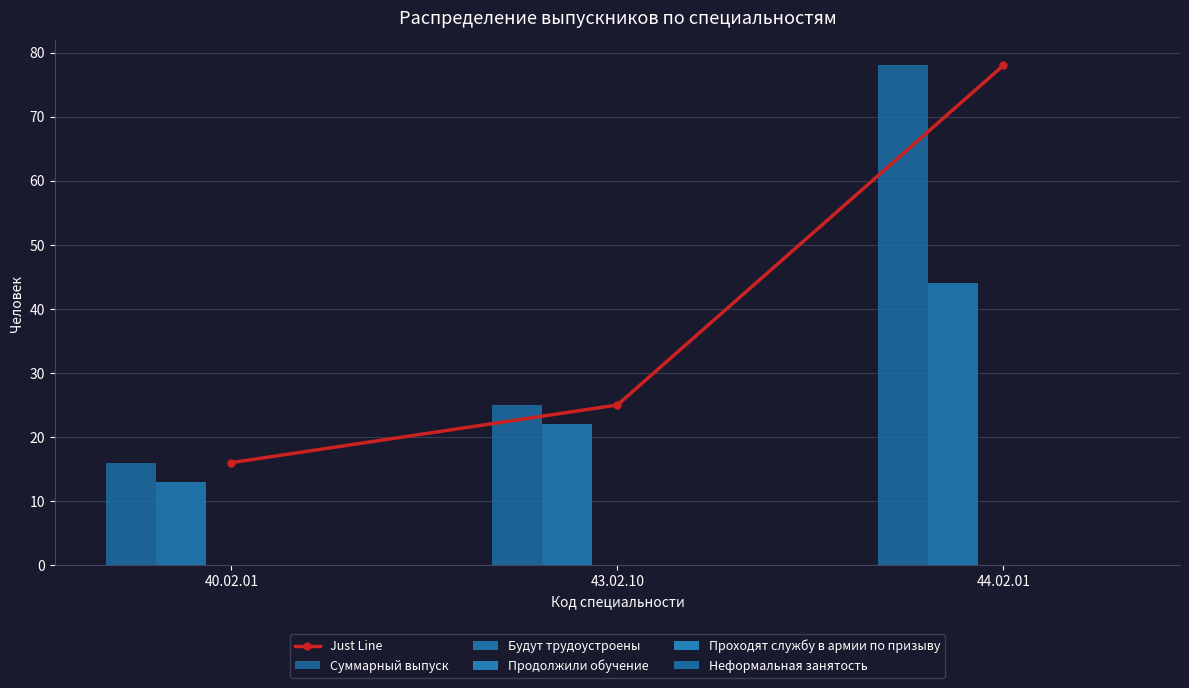

Which category has the highest value across all series?

44.02.01